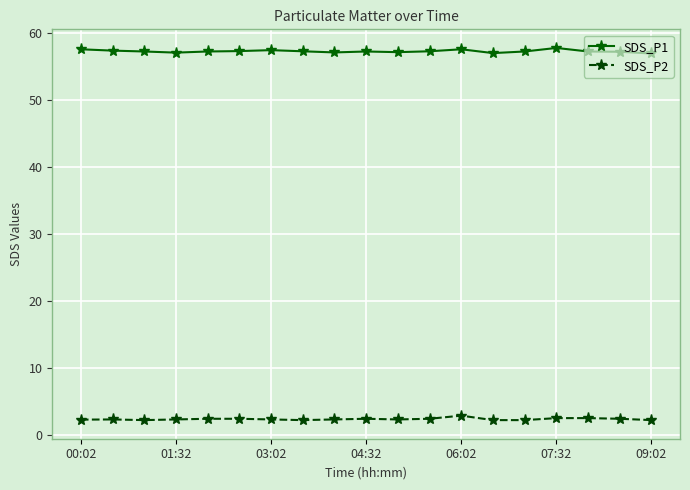

List the series in order of their peak value, highest first.

SDS_P1, SDS_P2